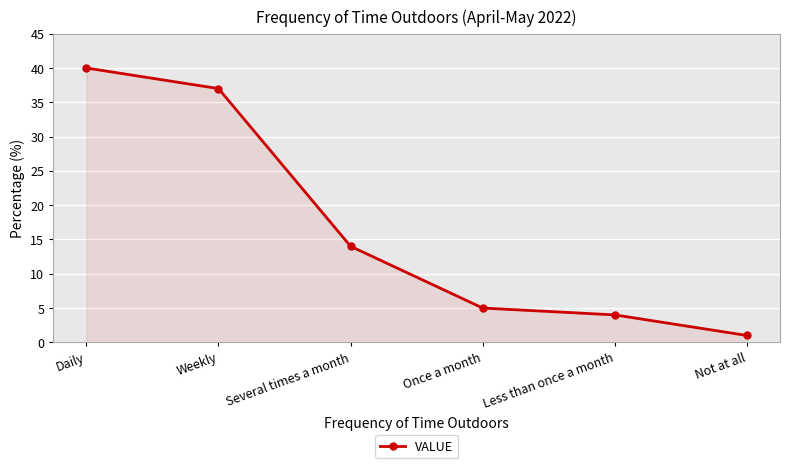

The value at Weekly is 37. True or false?

True